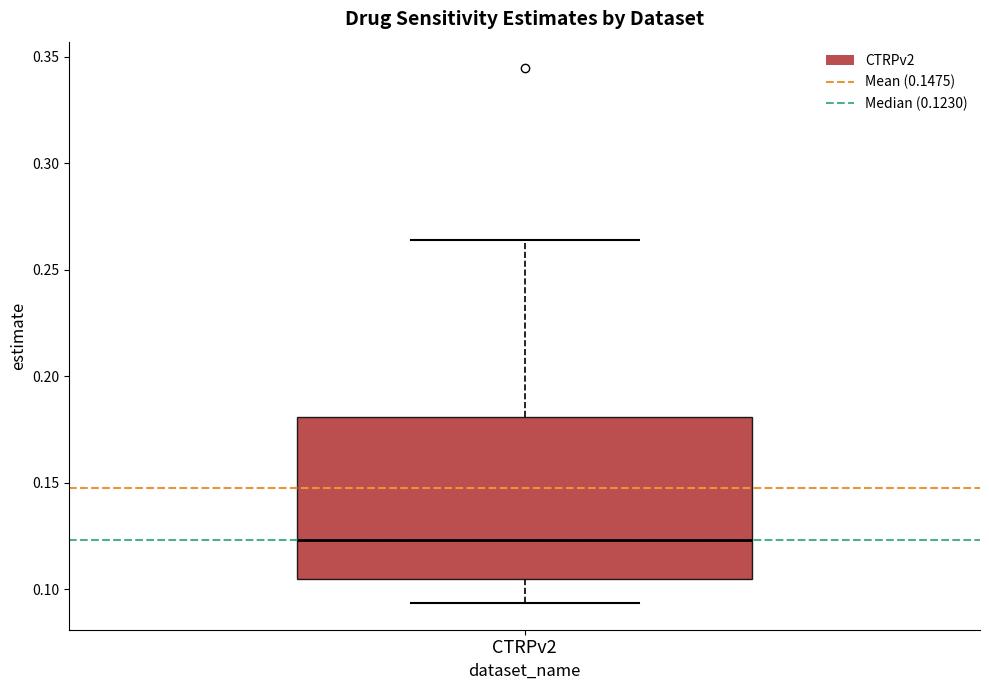

Read this box plot against the y-axis: the position of the median line, the range covered by the box, and the ends of both whiskers. The values are not printed on the chart, so give them approximately, as read against the axis.

median 0.125, box 0.105 to 0.180, whiskers 0.095 to 0.265